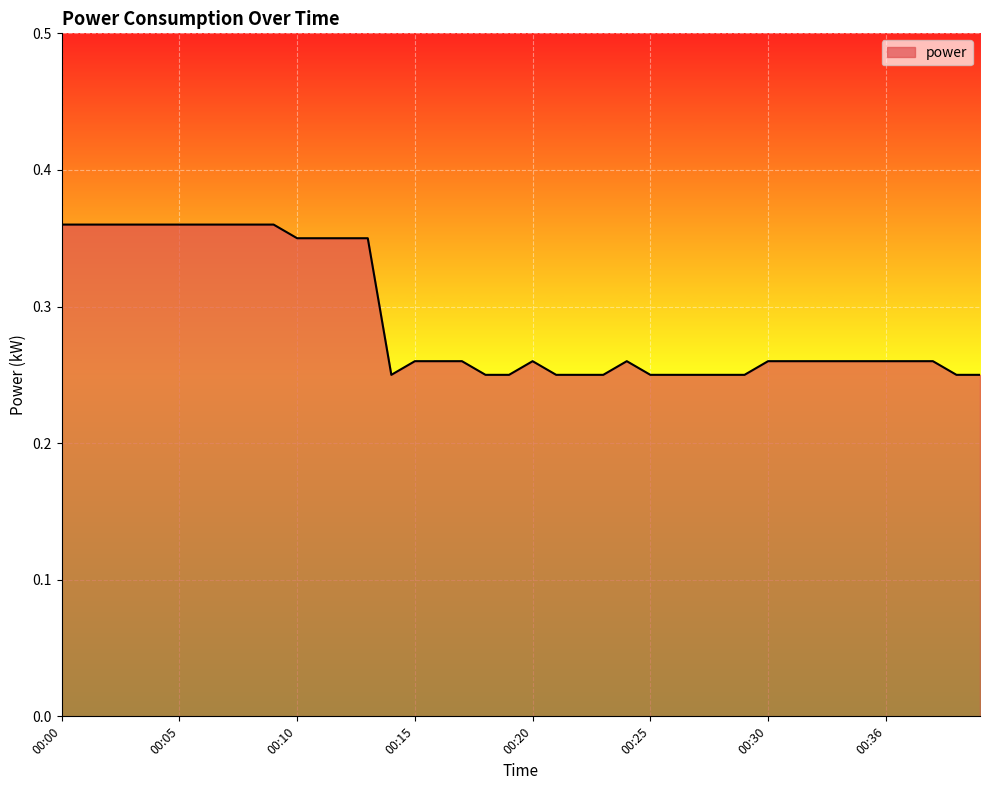

At which category does the chart reach its minimum across all series?

00:14